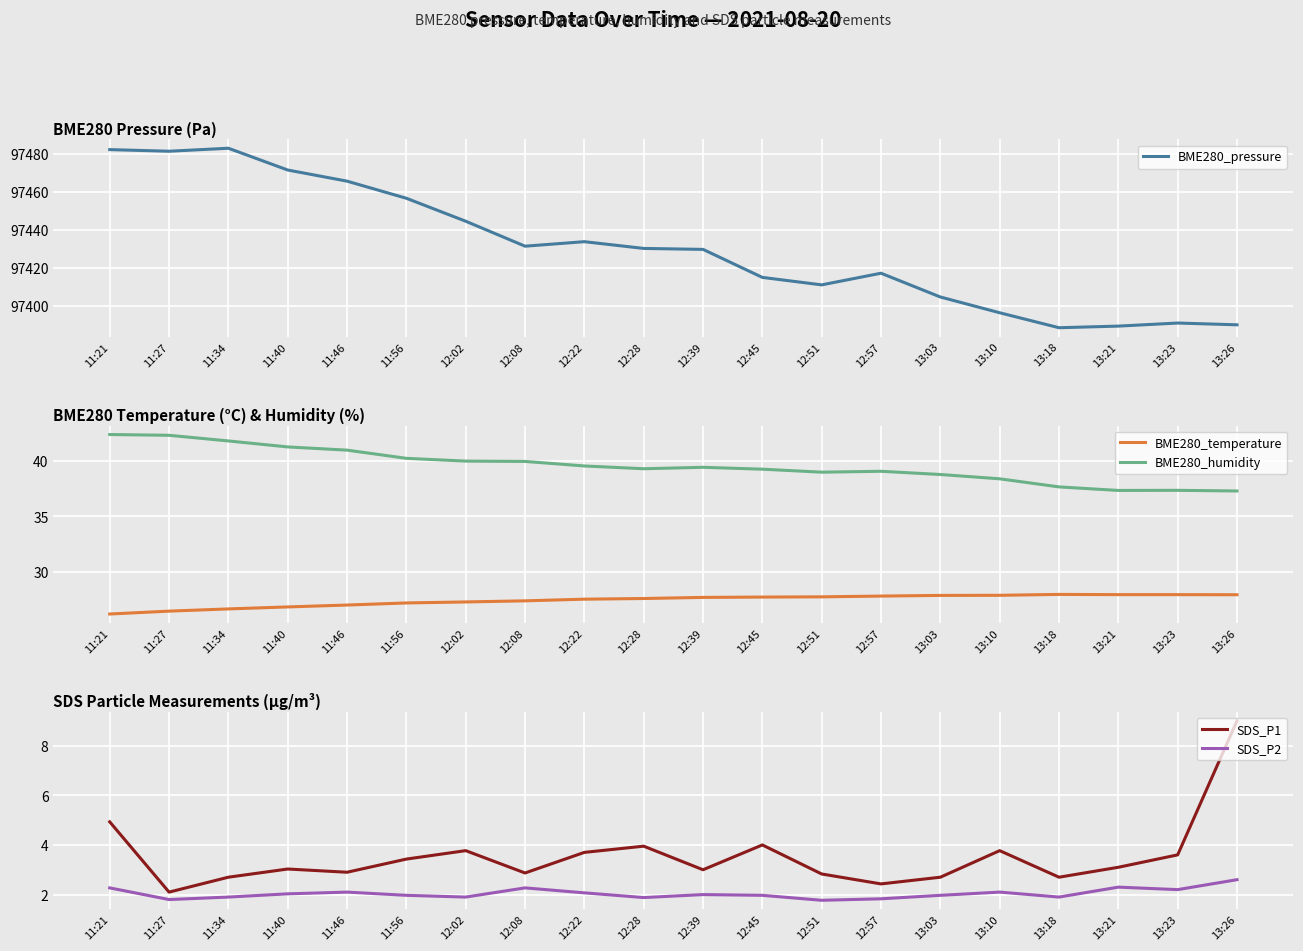

Reading left to right, list all the values displayed in this chart.

BME280_pressure: 11:21=97482.1	11:27=97481.2	11:34=97482.8	11:40=97471.4	11:46=97465.5	11:56=97456.6	12:02=97444.5	12:08=97431.4	12:22=97433.8	12:28=97430.3	12:39=97429.8	12:45=97415.1	12:51=97411.2	12:57=97417.3	13:03=97404.8	13:10=97396.6	13:18=97388.7	13:21=97389.6	13:23=97391.2	13:26=97390.2
BME280_temperature: 11:21=26.2	11:27=26.4	11:34=26.6	11:40=26.8	11:46=27.0	11:56=27.2	12:02=27.3	12:08=27.4	12:22=27.5	12:28=27.6	12:39=27.7	12:45=27.7	12:51=27.7	12:57=27.8	13:03=27.9	13:10=27.9	13:18=28.0	13:21=27.9	13:23=27.9	13:26=27.9
BME280_humidity: 11:21=42.4	11:27=42.3	11:34=41.8	11:40=41.3	11:46=41.0	11:56=40.2	12:02=40.0	12:08=40.0	12:22=39.6	12:28=39.3	12:39=39.4	12:45=39.3	12:51=39.0	12:57=39.1	13:03=38.8	13:10=38.4	13:18=37.7	13:21=37.4	13:23=37.4	13:26=37.3
SDS_P1: 11:21=4.9	11:27=2.1	11:34=2.7	11:40=3.0	11:46=2.9	11:56=3.4	12:02=3.8	12:08=2.9	12:22=3.7	12:28=4.0	12:39=3.0	12:45=4.0	12:51=2.8	12:57=2.4	13:03=2.7	13:10=3.8	13:18=2.7	13:21=3.1	13:23=3.6	13:26=9.0
SDS_P2: 11:21=2.3	11:27=1.8	11:34=1.9	11:40=2.0	11:46=2.1	11:56=2.0	12:02=1.9	12:08=2.3	12:22=2.1	12:28=1.9	12:39=2.0	12:45=2.0	12:51=1.8	12:57=1.8	13:03=2.0	13:10=2.1	13:18=1.9	13:21=2.3	13:23=2.2	13:26=2.6